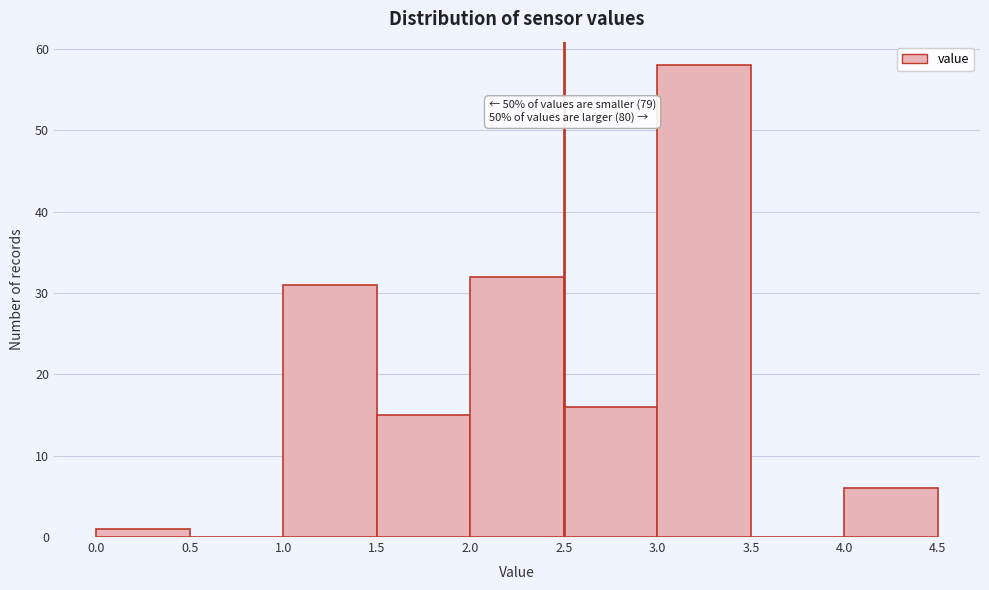

Over which range of the x-axis is the bar tallest?

3.0 to 3.5